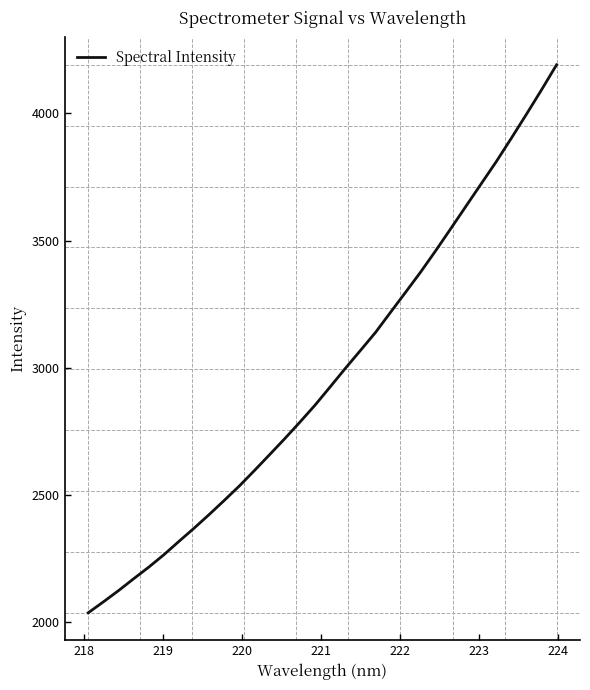

What is the maximum value shown in the chart?

4190.1